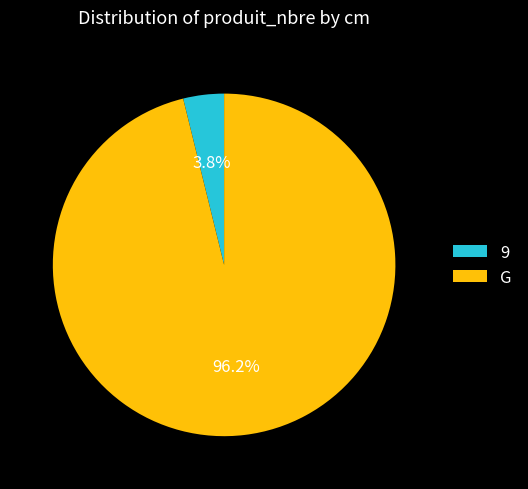

What is the largest slice in the pie chart?

G